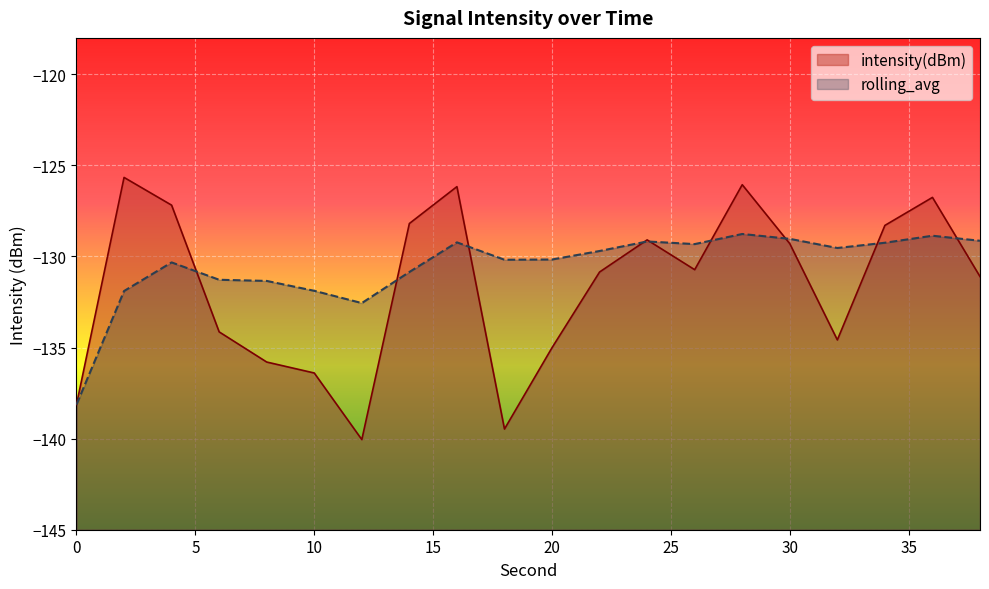

At which category is the sum across all series the highest?

28